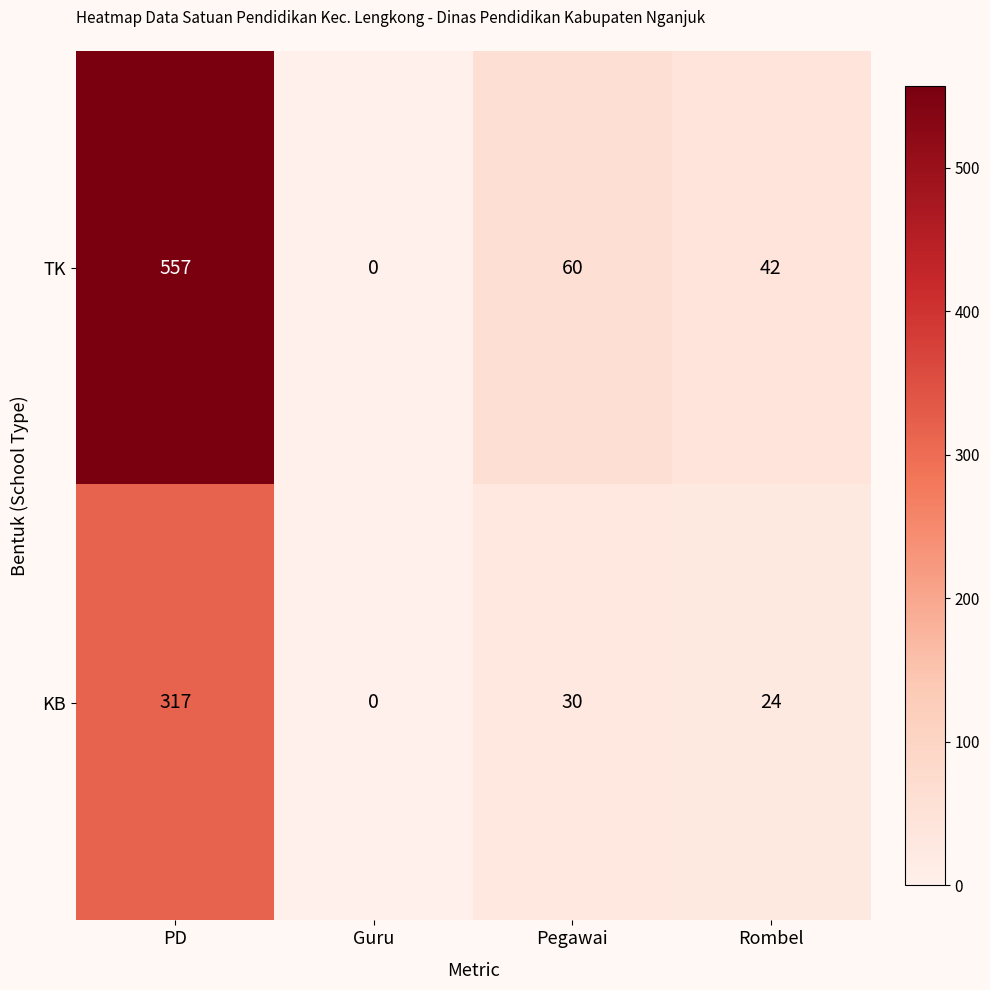

What is the average value of the KB series?

93